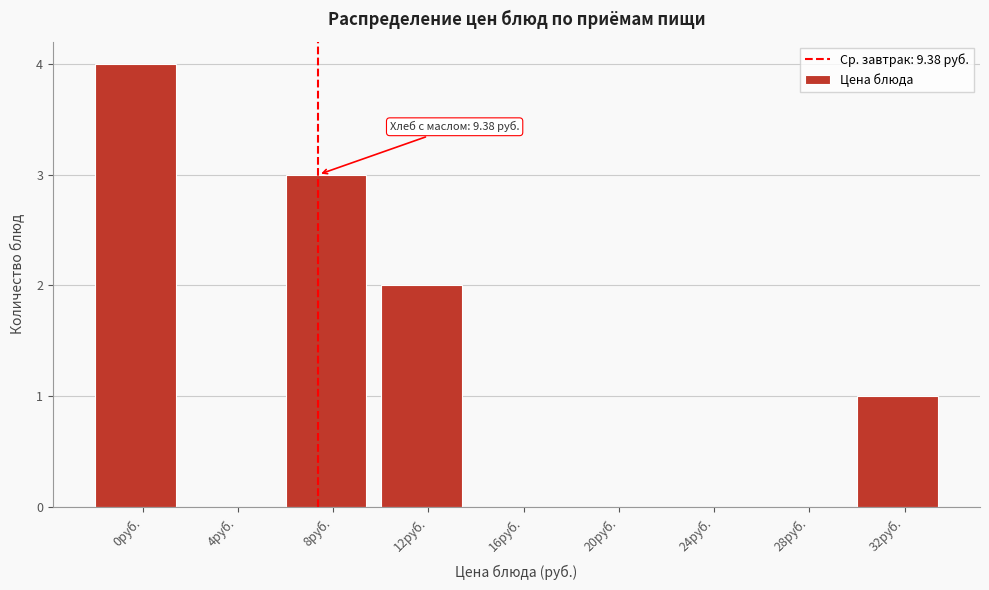

Reading left to right, list all the values displayed in this chart.

0руб.=4	4руб.=0	8руб.=3	12руб.=2	16руб.=0	20руб.=0	24руб.=0	28руб.=0	32руб.=1